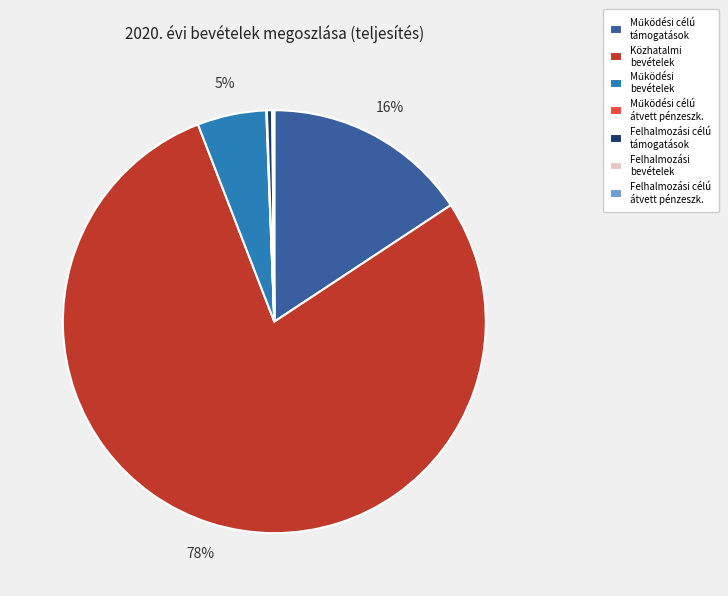

True or false: Felhalmozási célú támogatások accounts for 0% of the total.

True